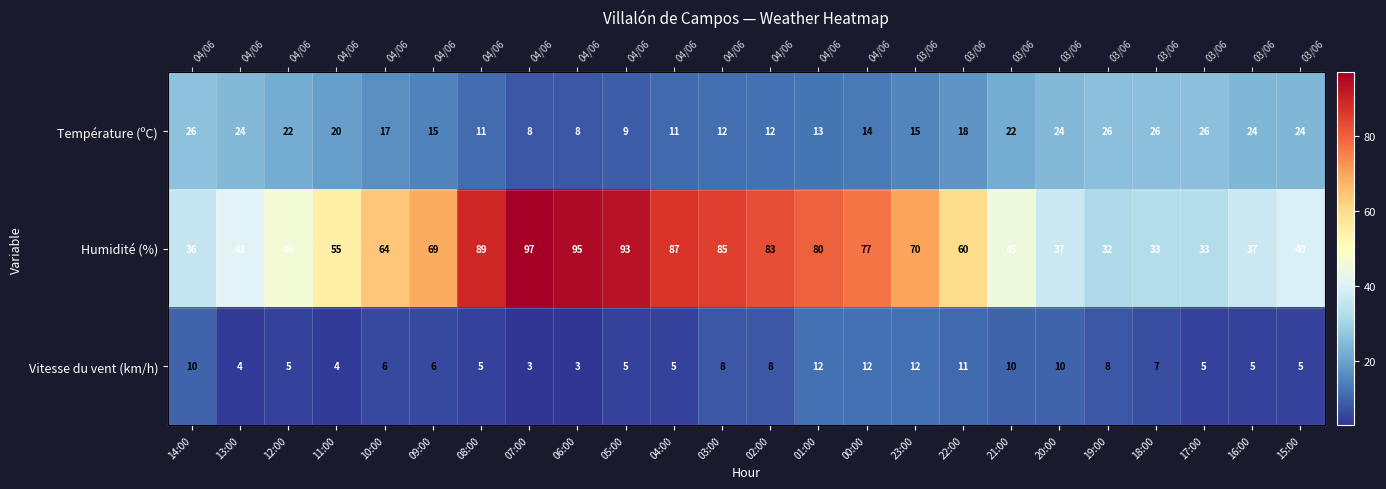

Is the value of Vitesse du vent (km/h) at 03:00 greater than the value of Température (ºC) at 03:00?

No